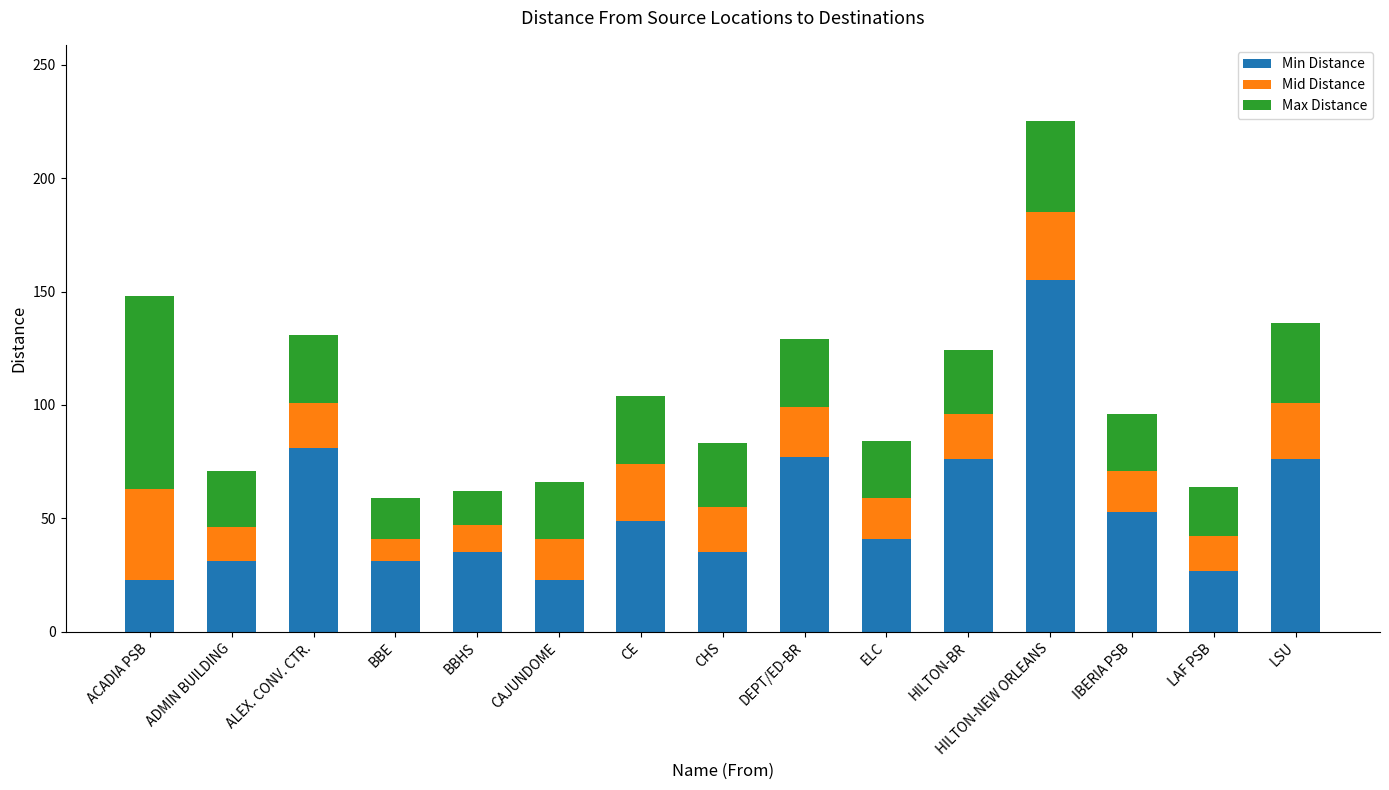

Is it true that Min Distance equals 76 at HILTON-BR?

True